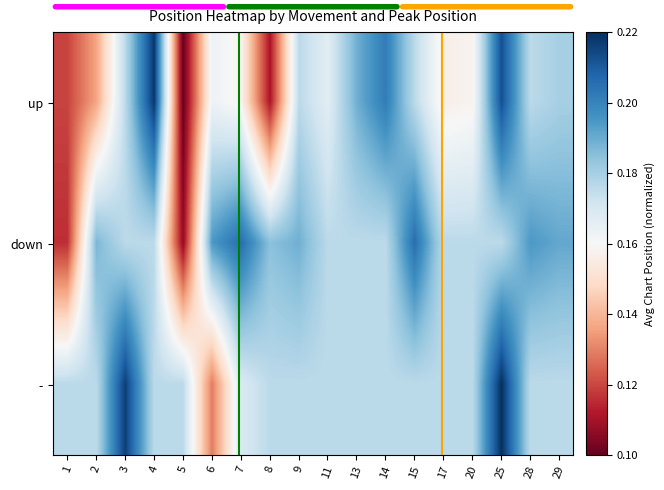

Reading right to left, transcribe all the data shown in this chart.

up: 29=0.2	28=0.2	25=0.2	20=0.2	17=0.2	15=0.2	14=0.2	13=0.2	11=0.2	9=0.2	8=0.1	7=0.2	6=0.2	5=0.1	4=0.2	3=0.2	2=0.1	1=0.1
down: 29=0.2	28=0.2	25=0.2	20=0.2	17=0.2	15=0.2	14=0.2	13=0.2	11=0.2	9=0.2	8=0.2	7=0.2	6=0.2	5=0.1	4=0.2	3=0.2	2=0.2	1=0.1
-: 29=0.2	28=0.2	25=0.2	20=0.2	17=0.2	15=0.2	14=0.2	13=0.2	11=0.2	9=0.2	8=0.2	7=0.2	6=0.1	5=0.2	4=0.2	3=0.2	2=0.2	1=0.2